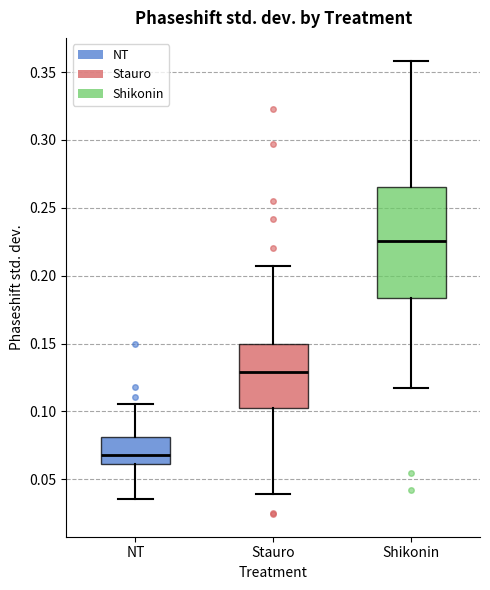

Reading left to right, read every box against the y-axis: the position of its median line, the range the box covers, and the ends of its whiskers. The values are not printed on the chart, so give them approximately, as read against the axis.

NT: median 0.070, box 0.060 to 0.080, whiskers 0.035 to 0.105
Stauro: median 0.130, box 0.100 to 0.150, whiskers 0.040 to 0.205
Shikonin: median 0.225, box 0.185 to 0.265, whiskers 0.115 to 0.360